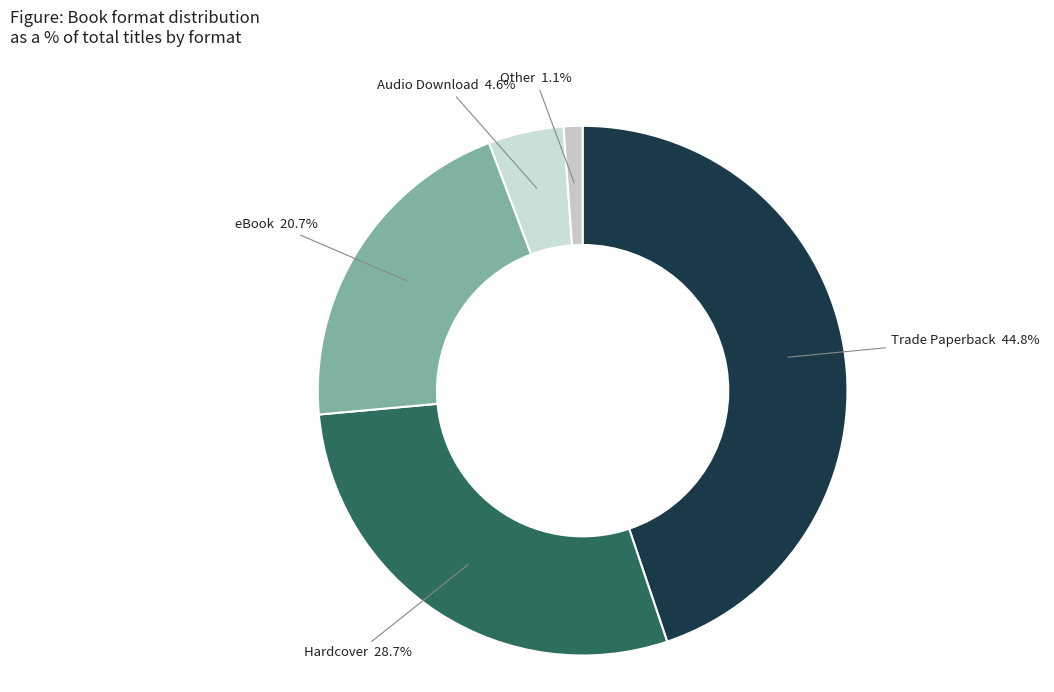

How many segments does this pie chart have?

5